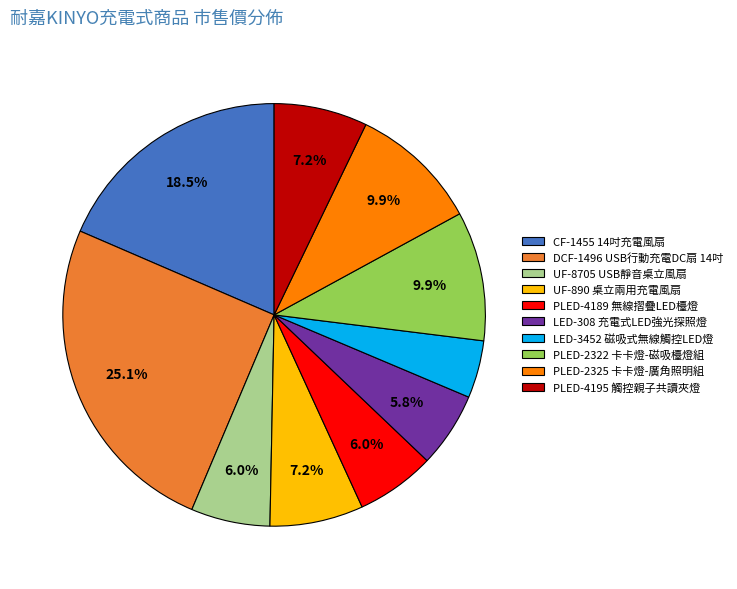

To the nearest percent, what portion does DCF-1496 USB行動充電DC扇 14吋 represent?

25%